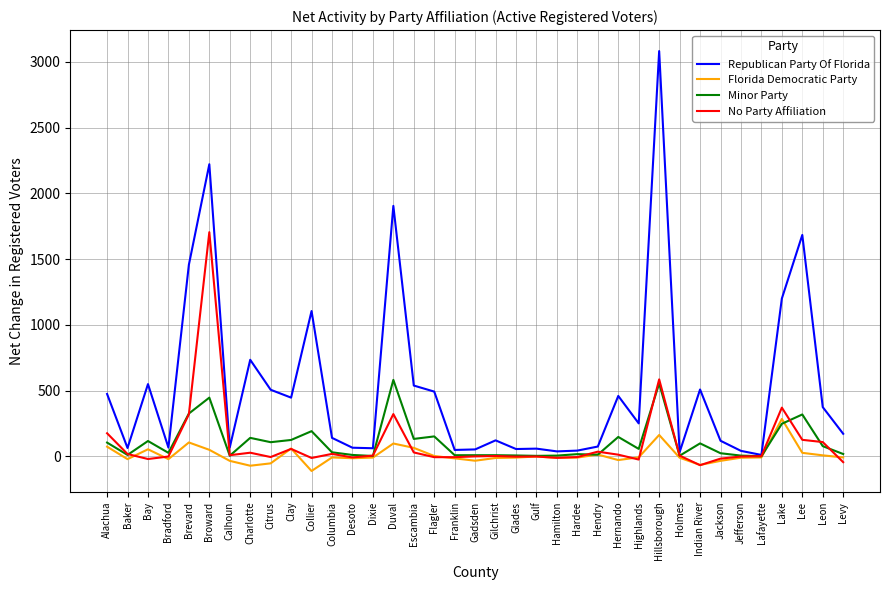

Which label corresponds to the largest value in the chart?

Hillsborough